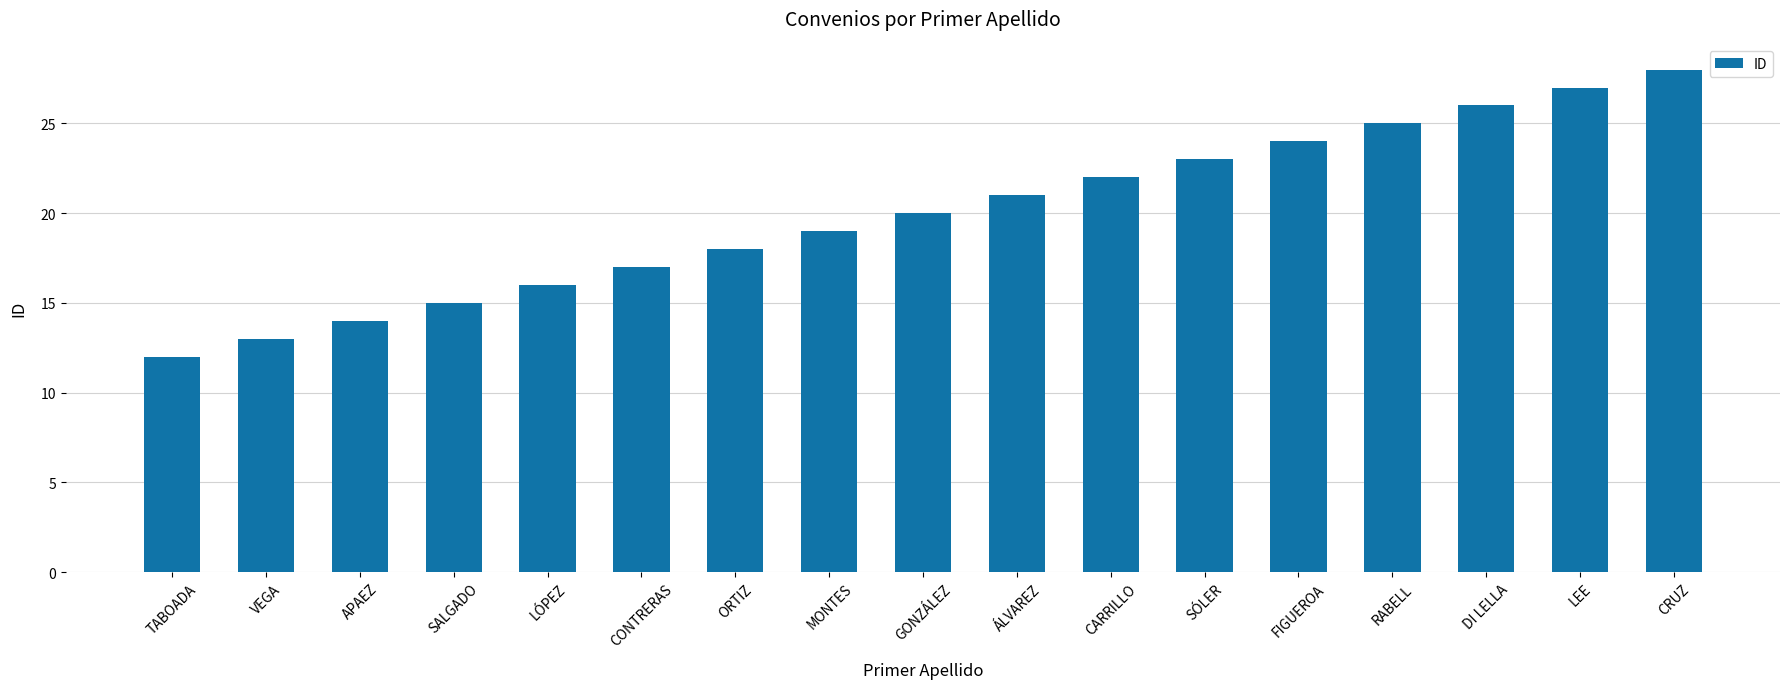

Read the value at CARRILLO, to the nearest 5.

20